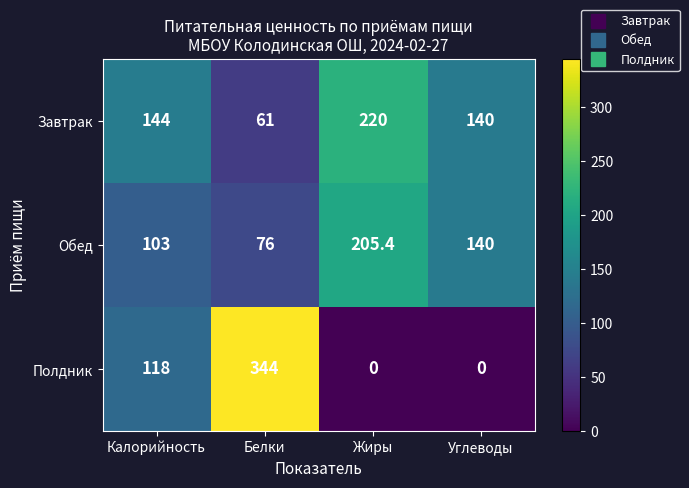

What is the difference between the highest and lowest values at Калорийность?

41.0